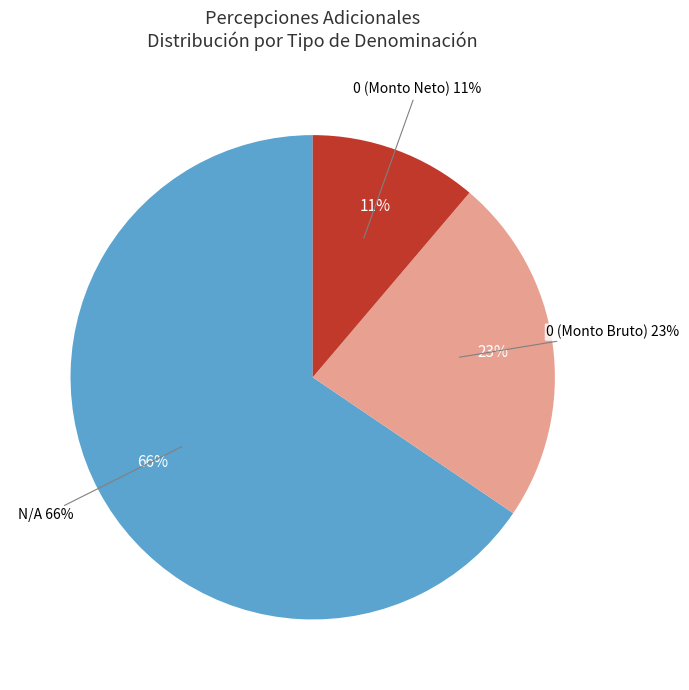

To the nearest percent, what portion does 0 represent?

23%